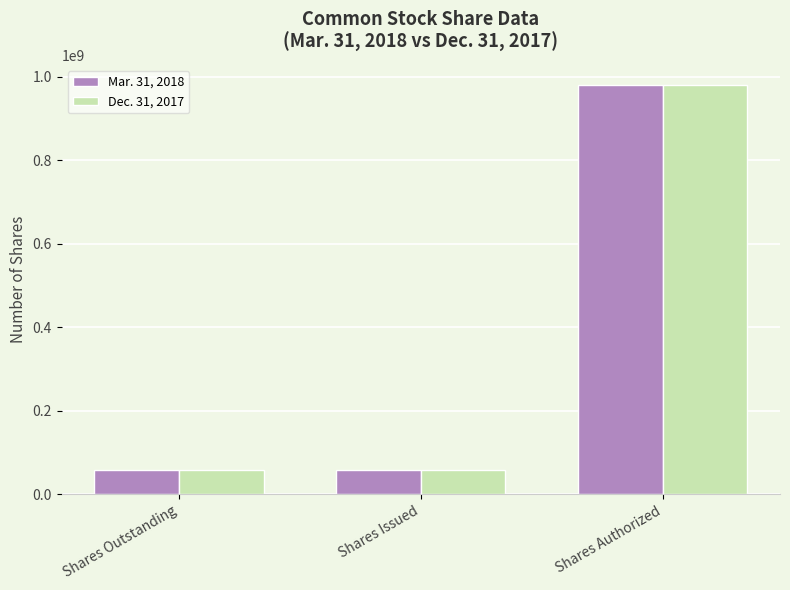

True or false: Mar. 31, 2018 has a value of 1473993271 at Shares Authorized.

False